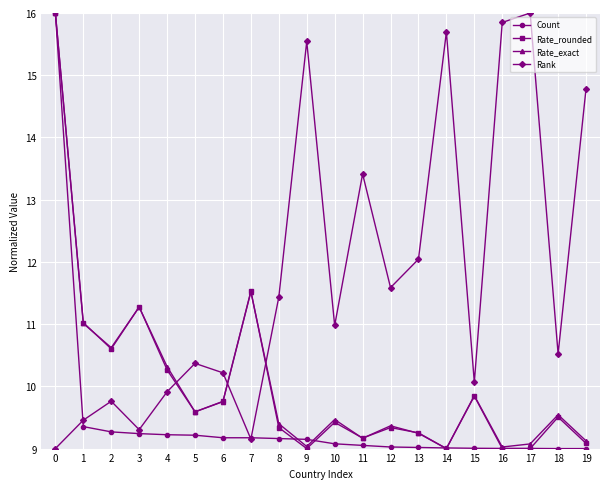

What is the spread (max minus min) of values at 14?

6.7